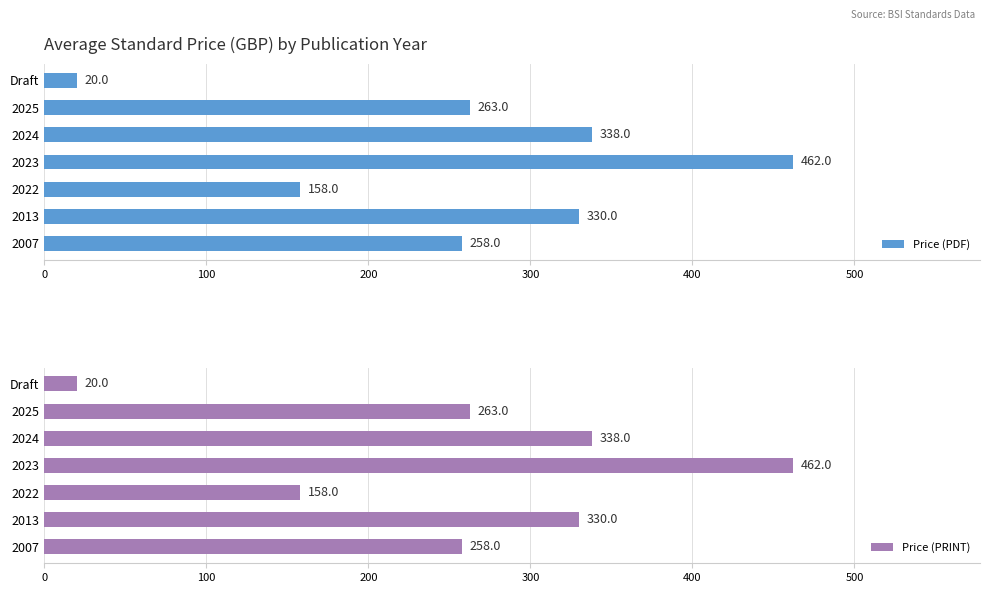

What is the highest value of the Price (PDF) series?

462